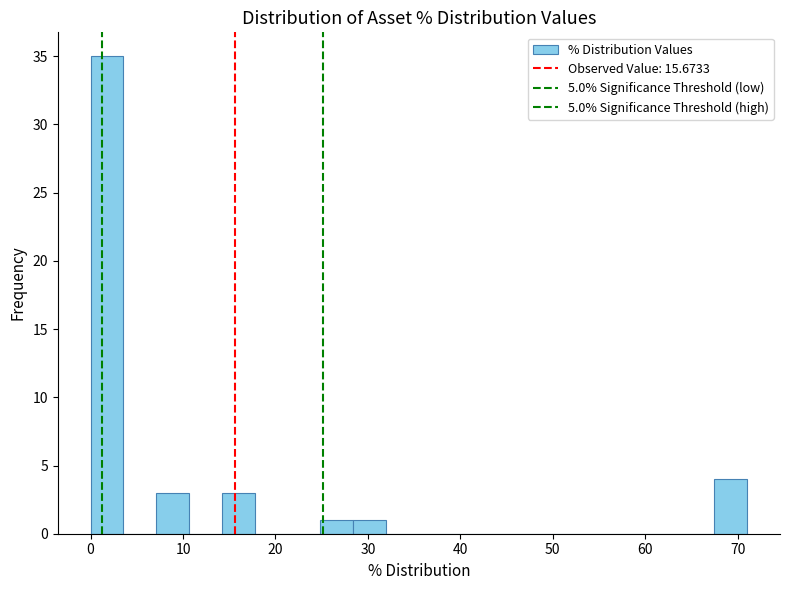

Around what value on the x-axis is the tallest bar? Give the approximate position of its centre, as read against the axis.

2